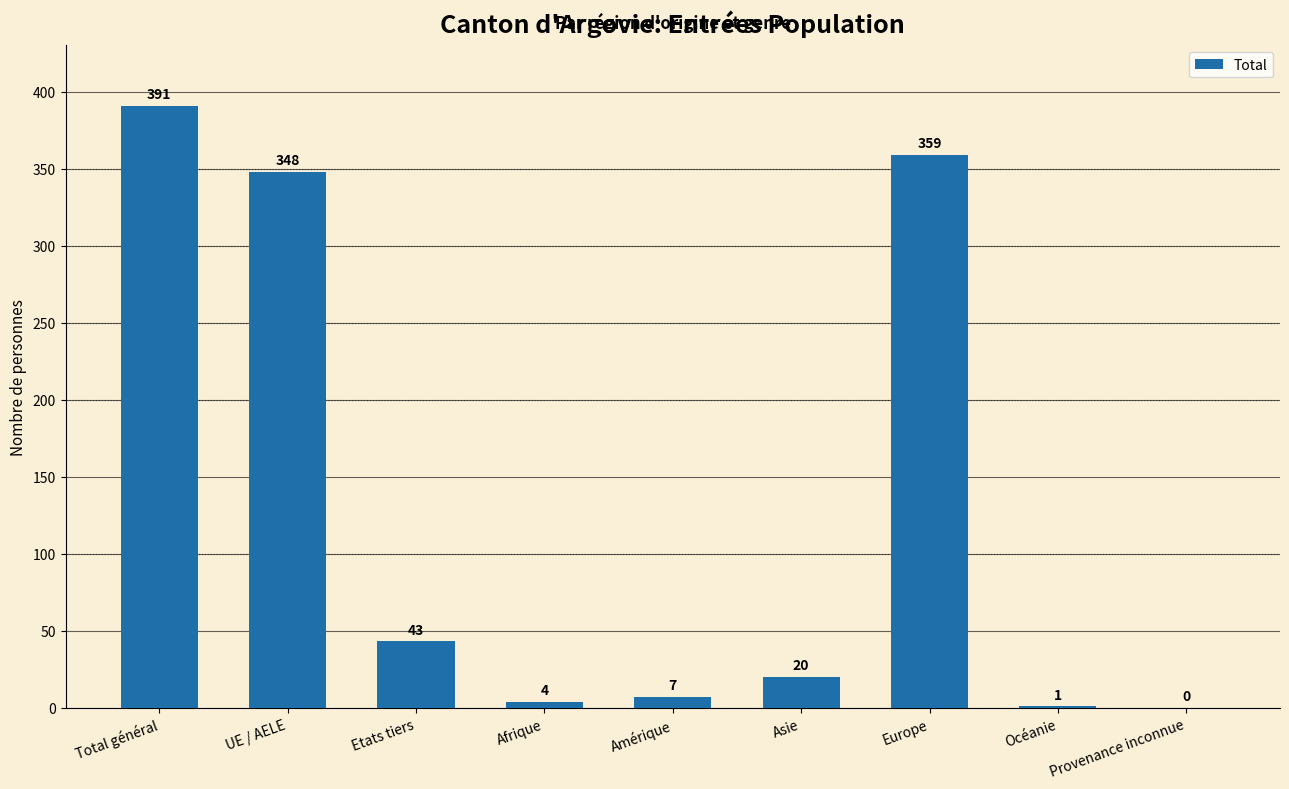

True or false: the data shows 177 at Europe.

False